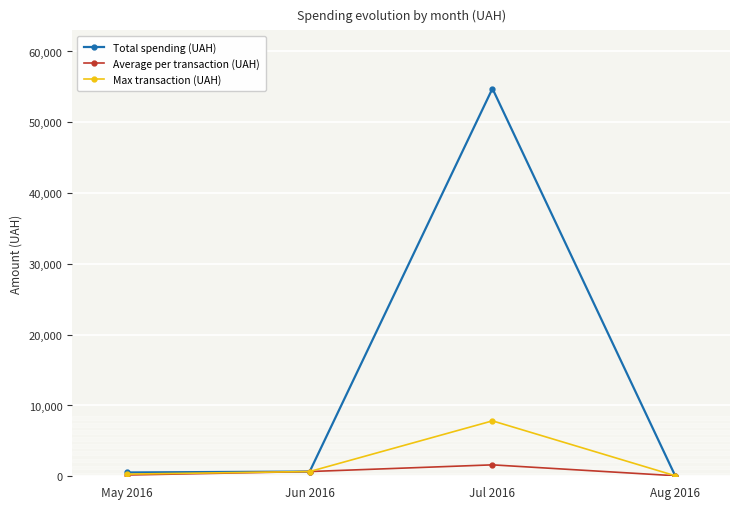

At which category does the chart reach its peak across all series?

Jul 2016